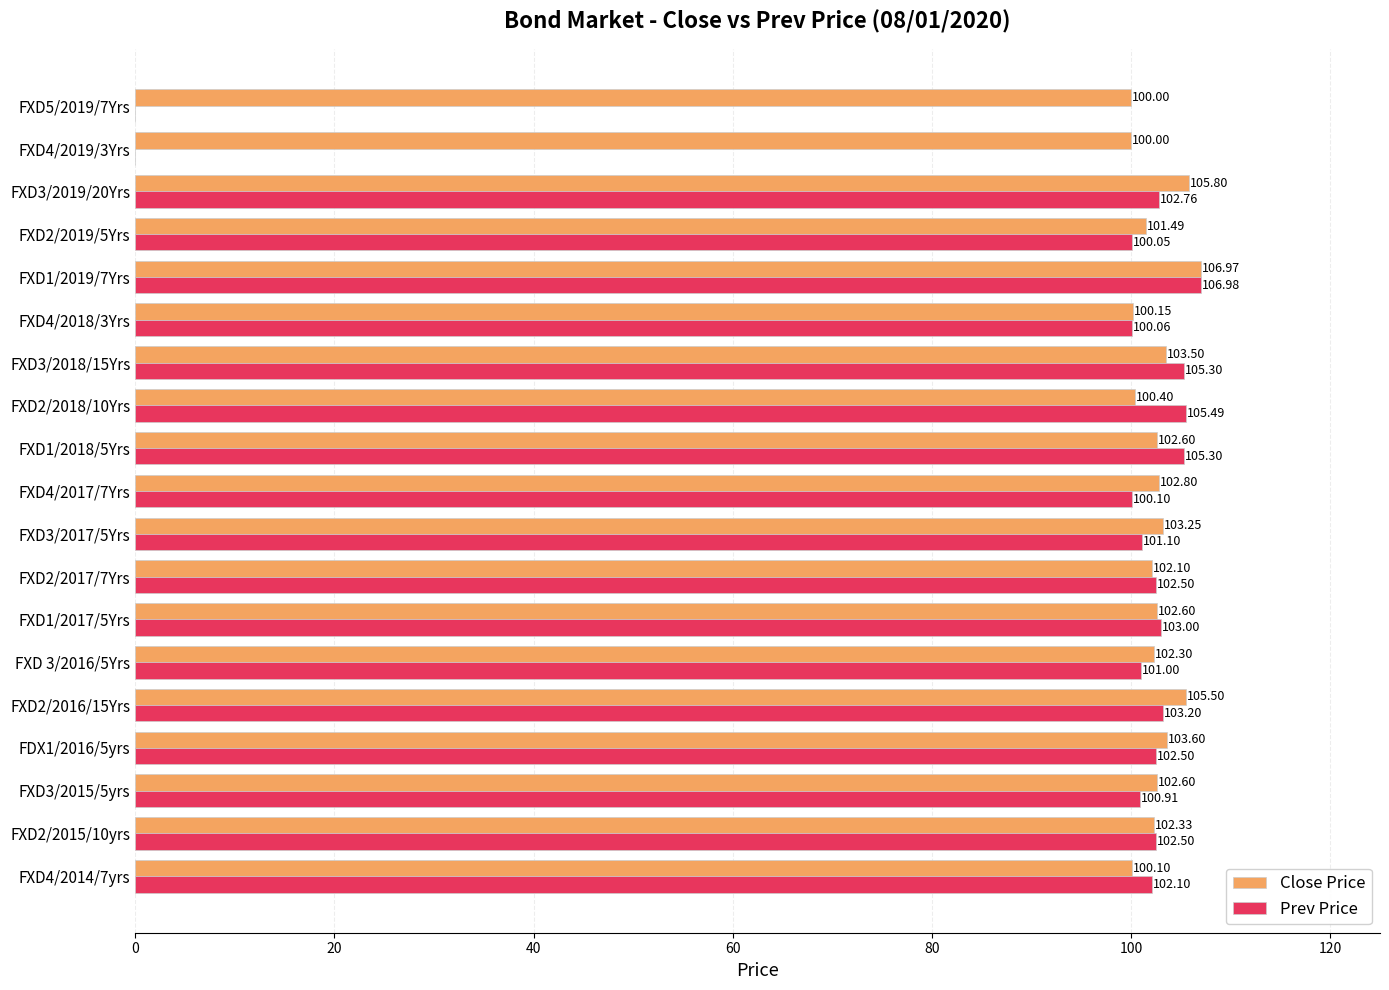

What is the sum of the Close Price values at FXD4/2019/3Yrs and FXD4/2018/3Yrs?

200.2